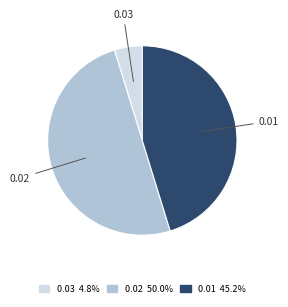

Rank the categories by value from lowest to highest.

0.03, 0.01, 0.02